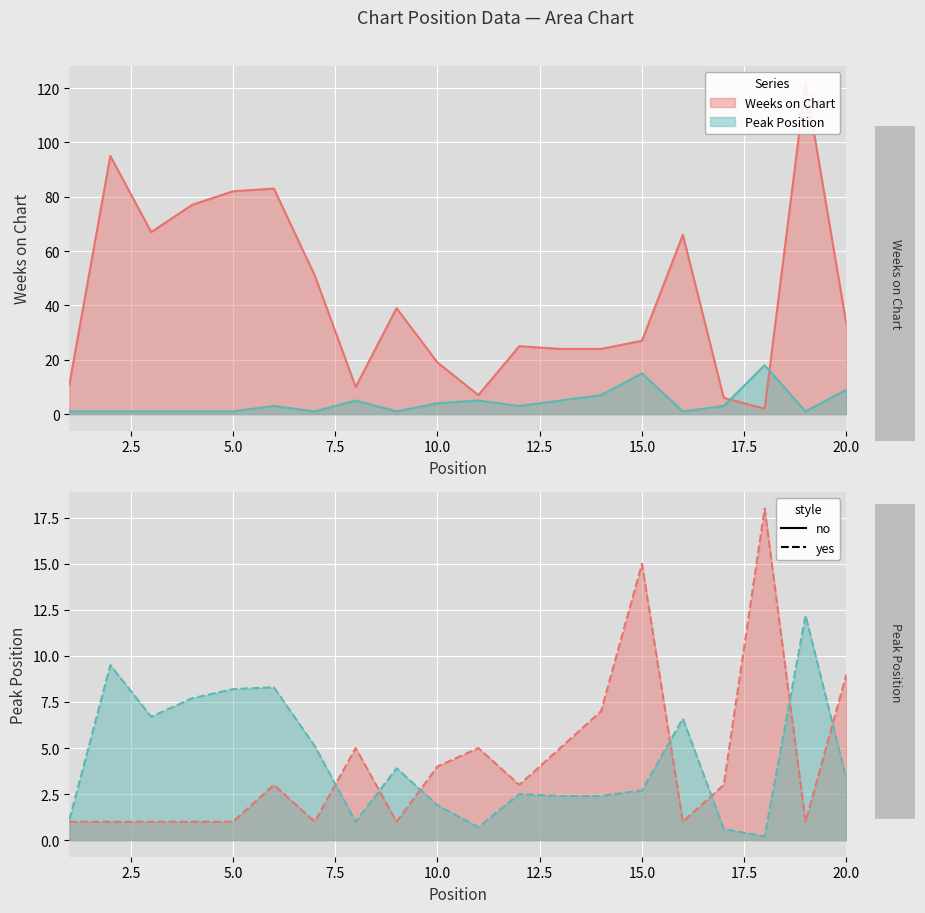

How many data points in Weeks on Chart are above 33?

9